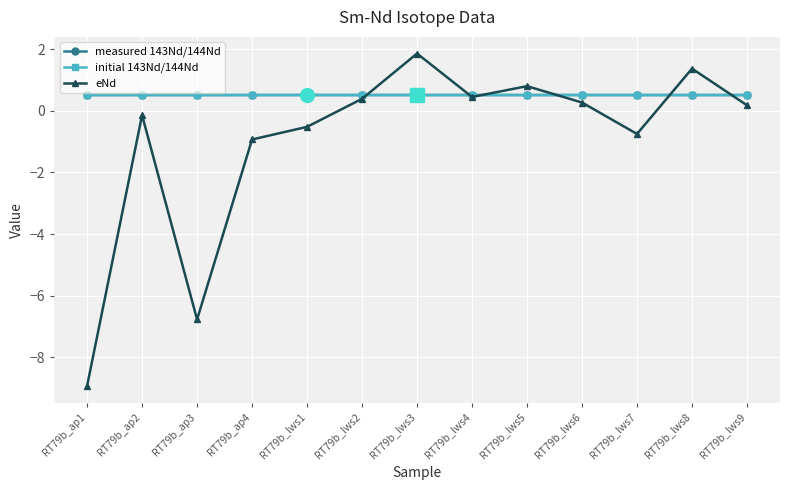

The value of measured 143Nd/144Nd at RT79b_lws6 is 0.5. True or false?

True